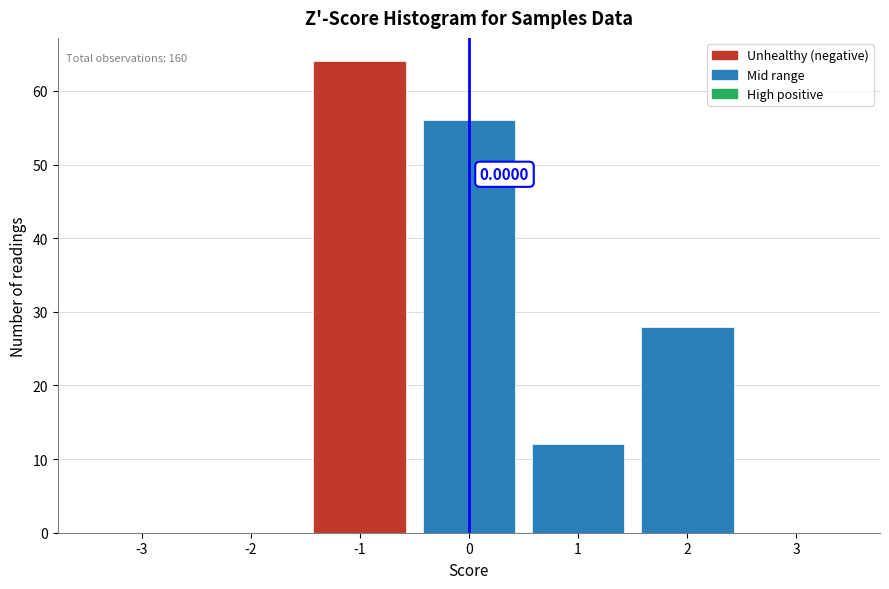

Which range on the x-axis has the tallest bar?

-1.5 to -0.5